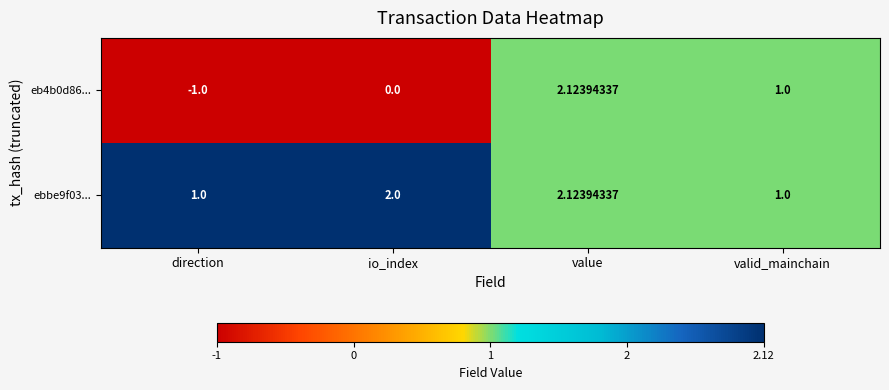

Which label corresponds to the largest value in the chart?

value